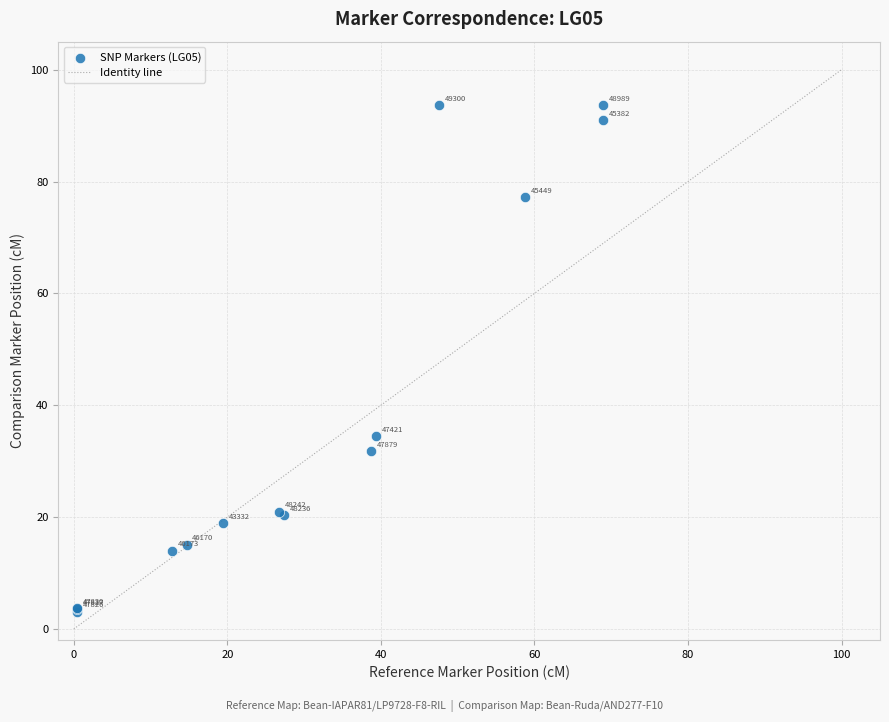

What Y value in the scatter plot is closest to 48?

34.5